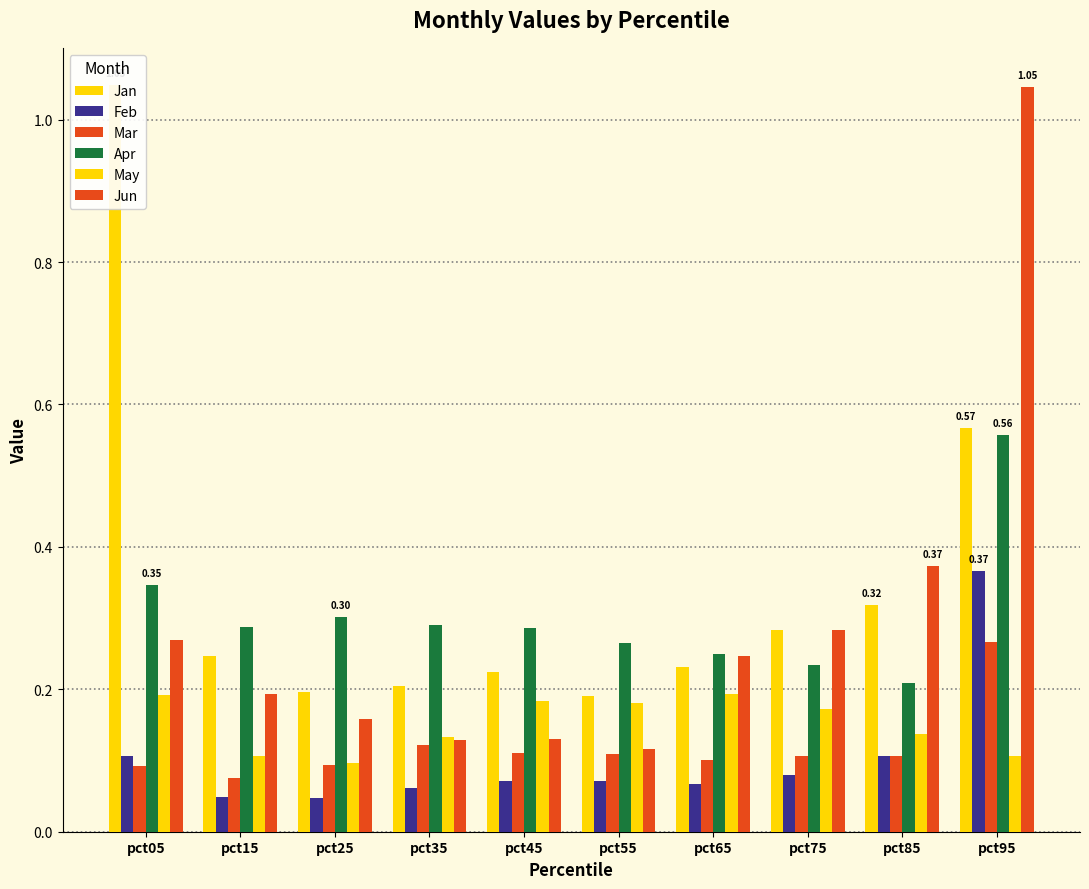

What is the value of the Feb bar at the 4th from the left?

0.1